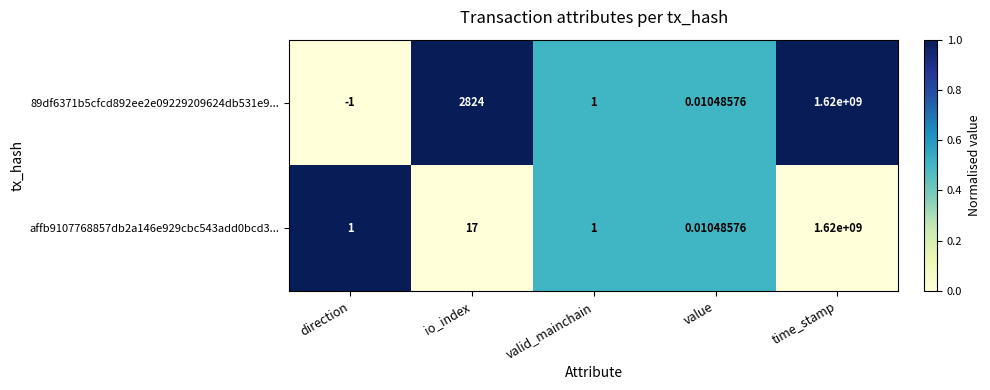

Rank the categories by 89df6371b5cfcd892ee2e09229209624db531e9... value from lowest to highest.

direction, value, valid_mainchain, io_index, time_stamp